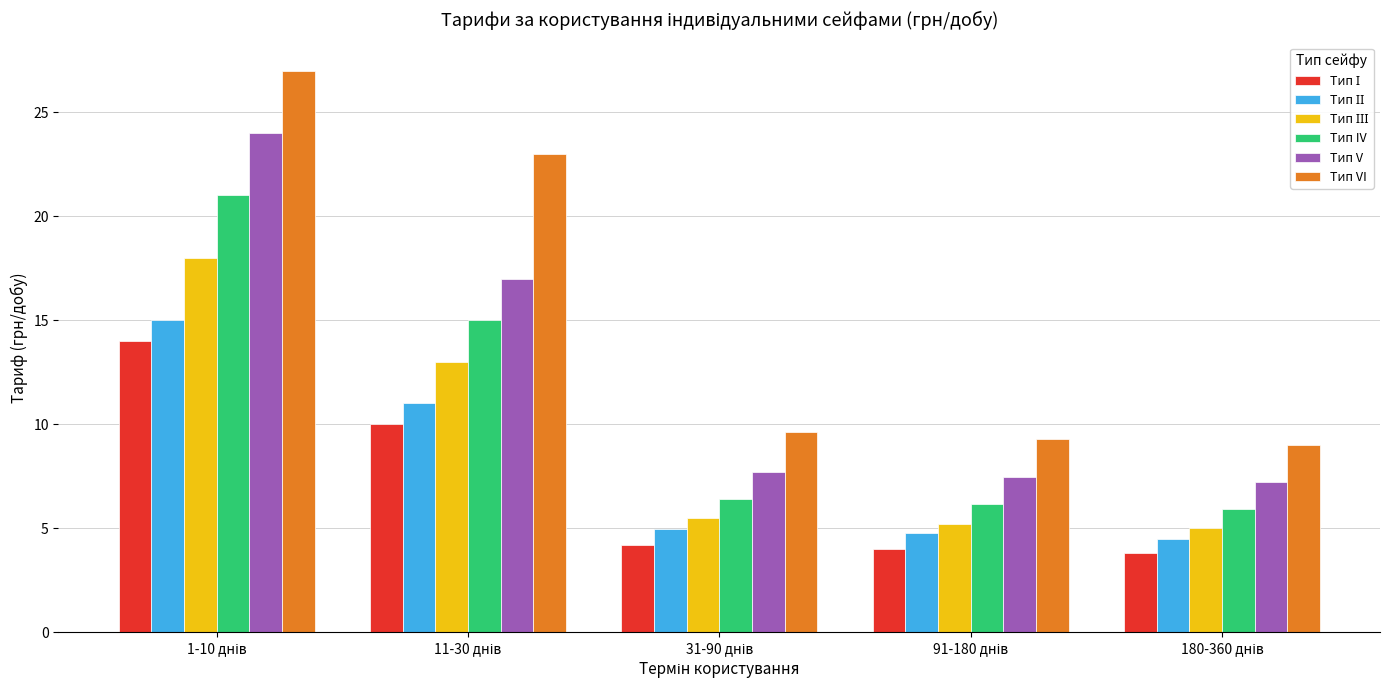

Which series has the largest total across all categories?

Тип VI